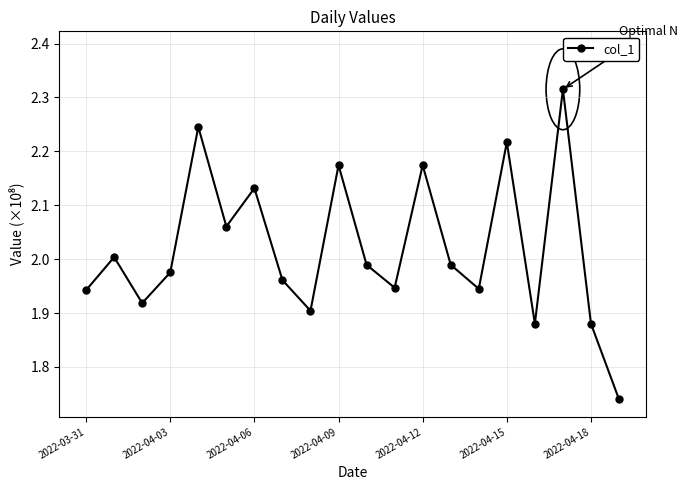

How many interior local valleys (lower than both neighbors) does the data have?

6